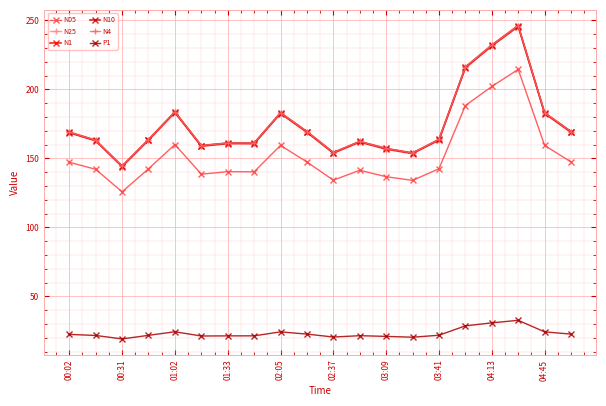

Which series has the largest range (max minus min)?

N10